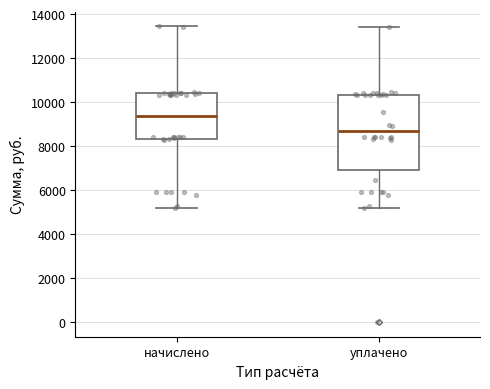

Reading left to right, read every box against the y-axis: the position of its median line, the range the box covers, and the ends of its whiskers. The values are not printed on the chart, so give them approximately, as read against the axis.

начислено: median 9400, box 8400 to 10400, whiskers 5200 to 13400
уплачено: median 8600, box 7000 to 10400, whiskers 5200 to 13400